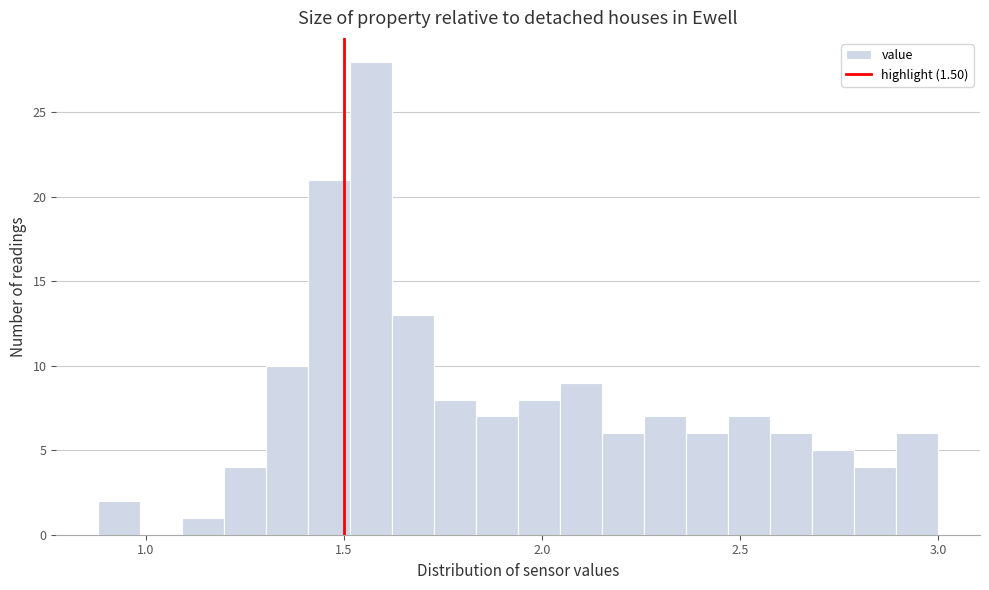

Around what value on the x-axis is the tallest bar? Give the approximate position of its centre, as read against the axis.

1.55